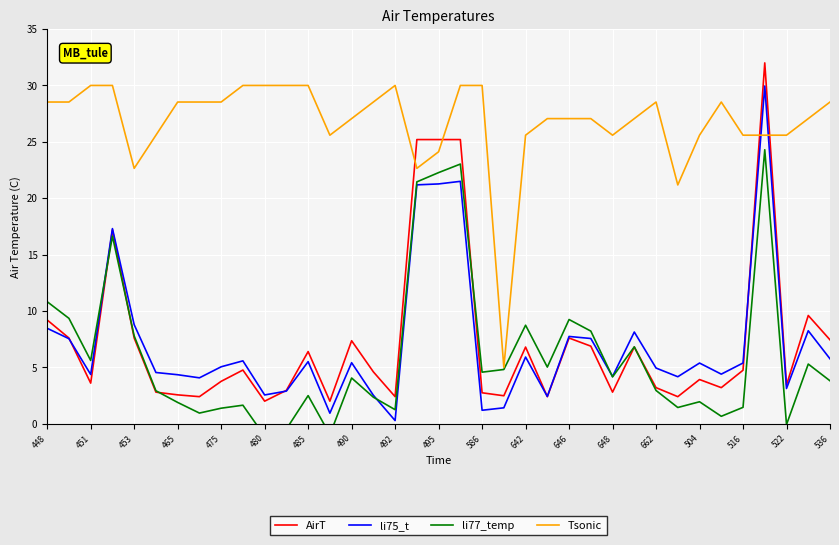

Is it true that AirT equals 9.2 at 448?

True